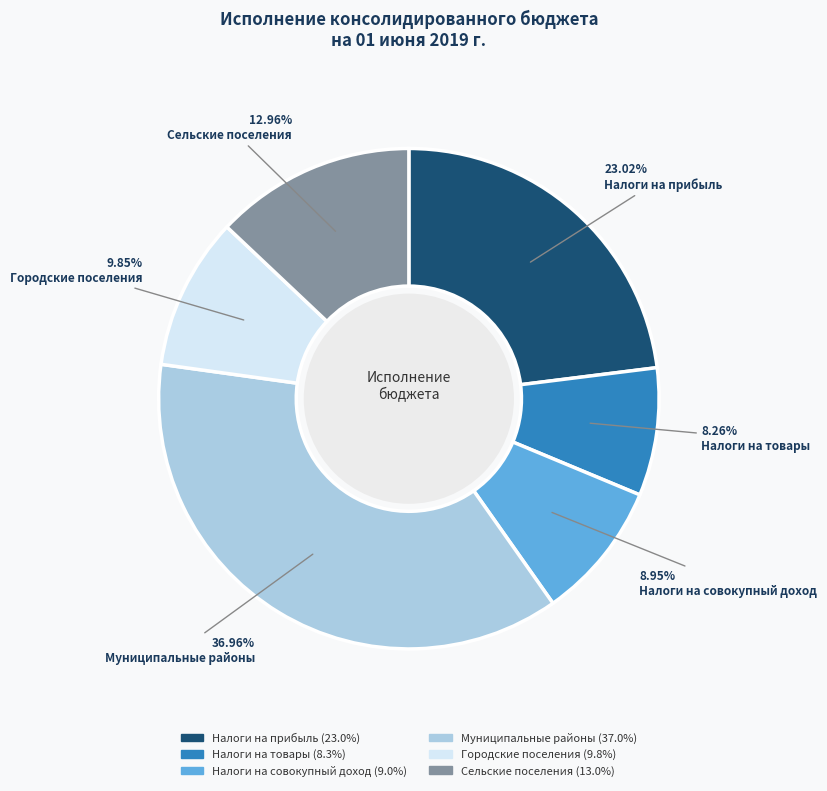

Is there any slice that represents more than half of the pie?

No